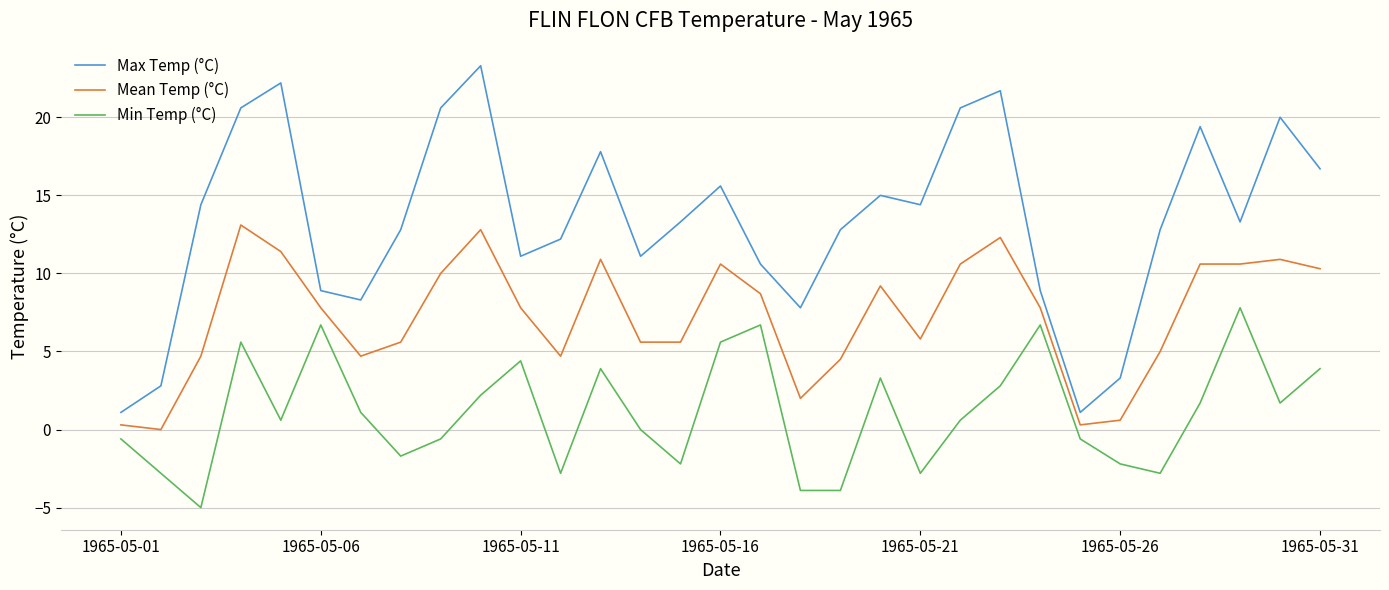

Which series has the largest range (max minus min)?

Max Temp (°C)